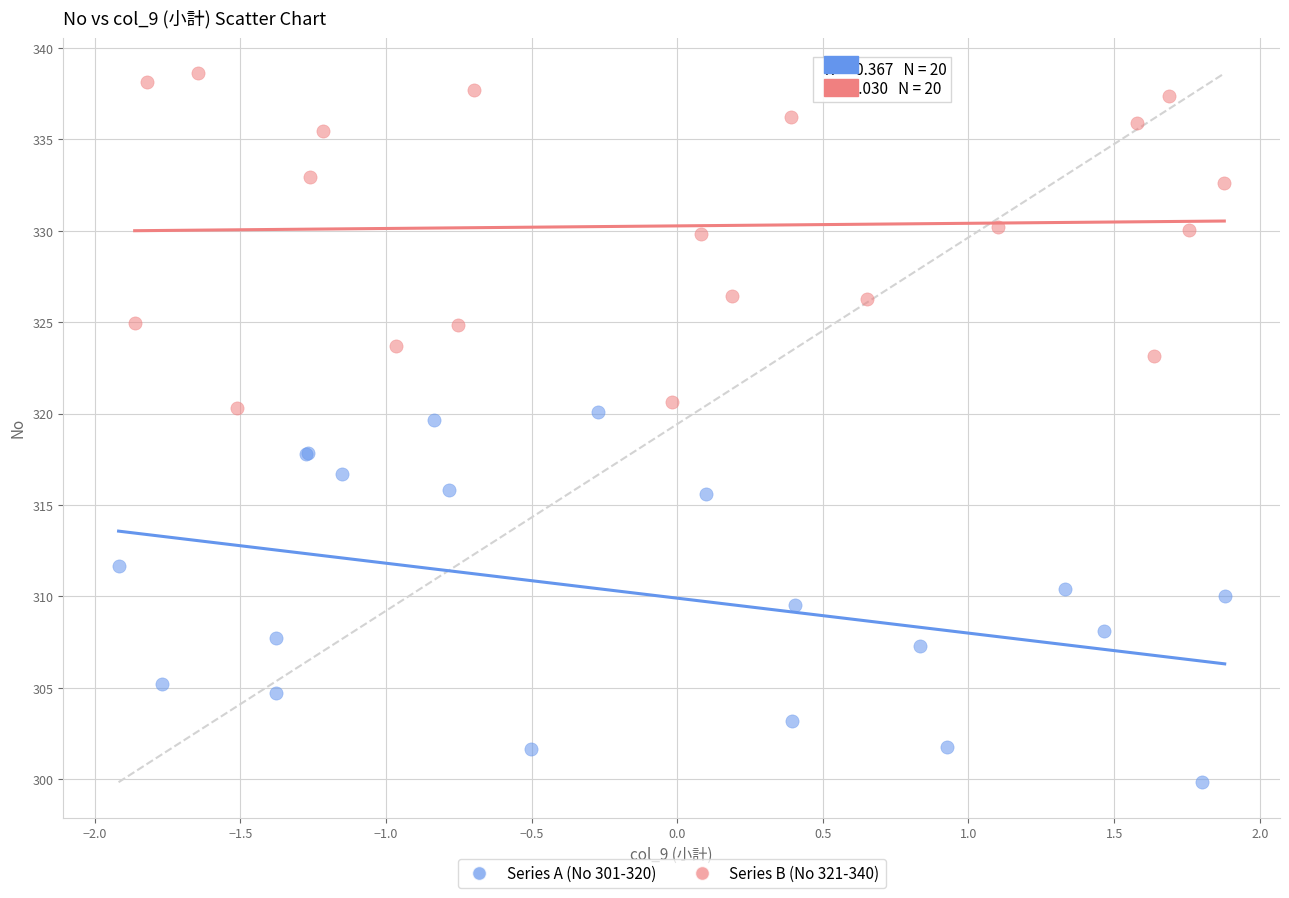

Which series has the widest spread of Y values?

Series A (No 301-320)